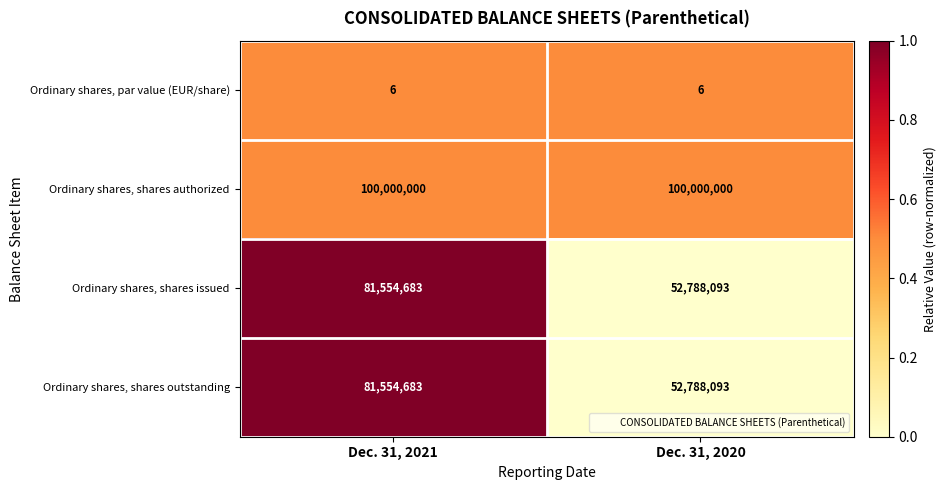

How many data points in Ordinary shares, shares issued are less than 81554683?

1